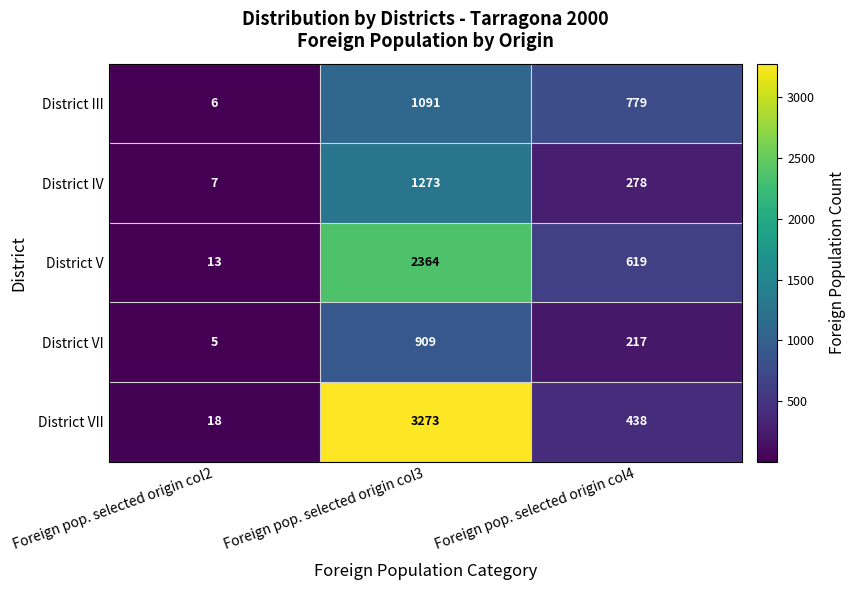

At Foreign pop. selected origin col3, list the series in order from largest to smallest.

District VII, District V, District IV, District III, District VI